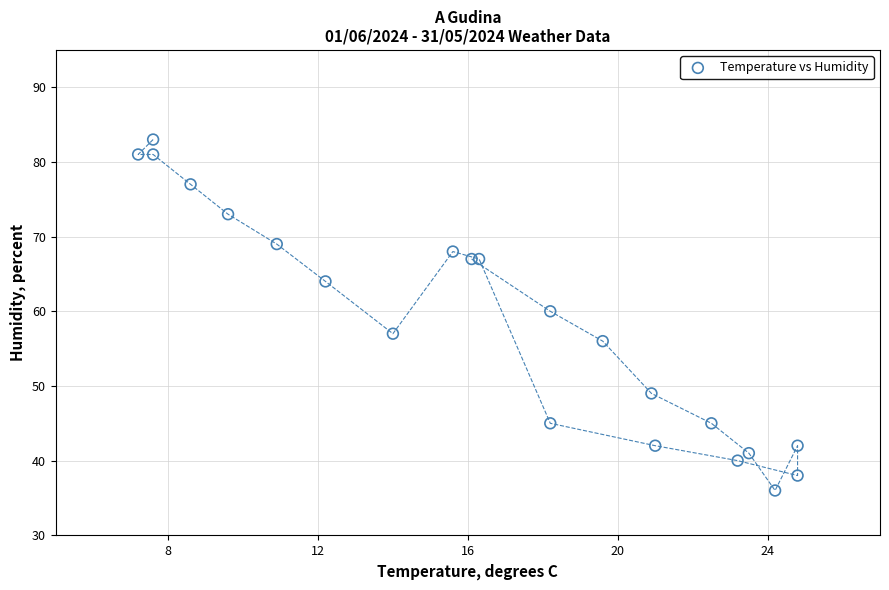

What Y value in the scatter plot is closest to 59?

60